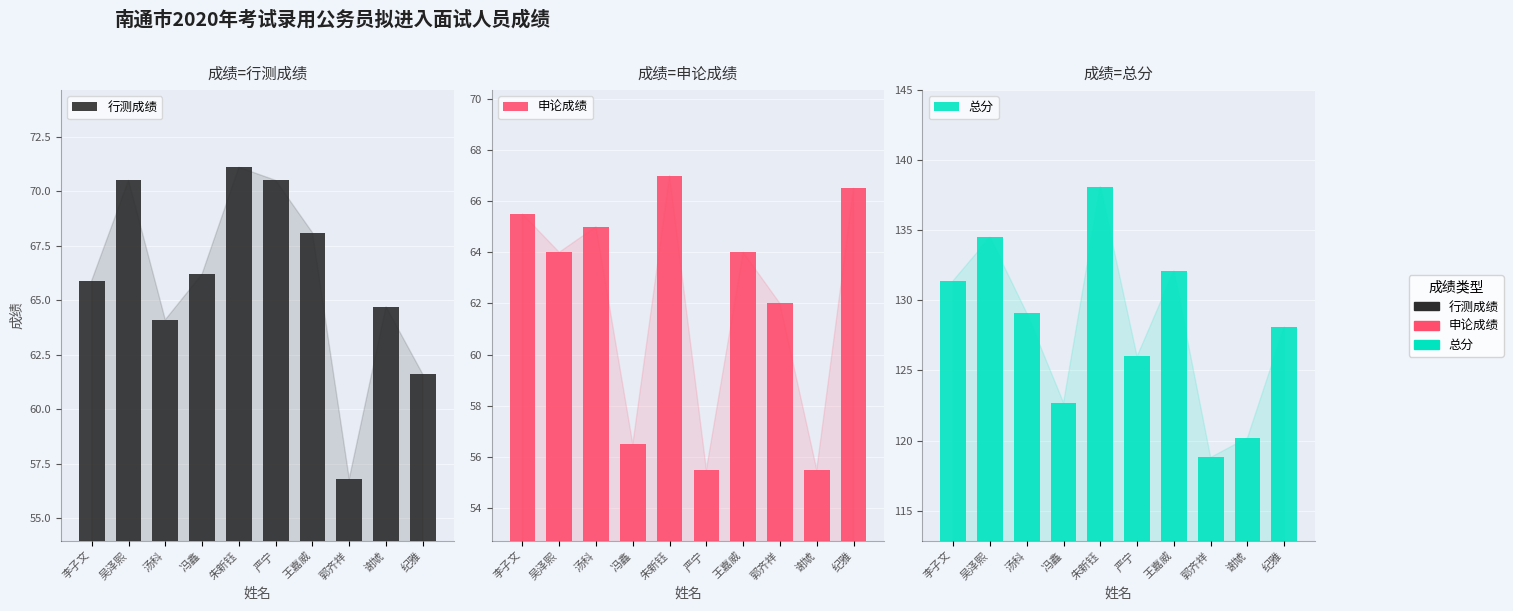

How many bars are there in total?

30